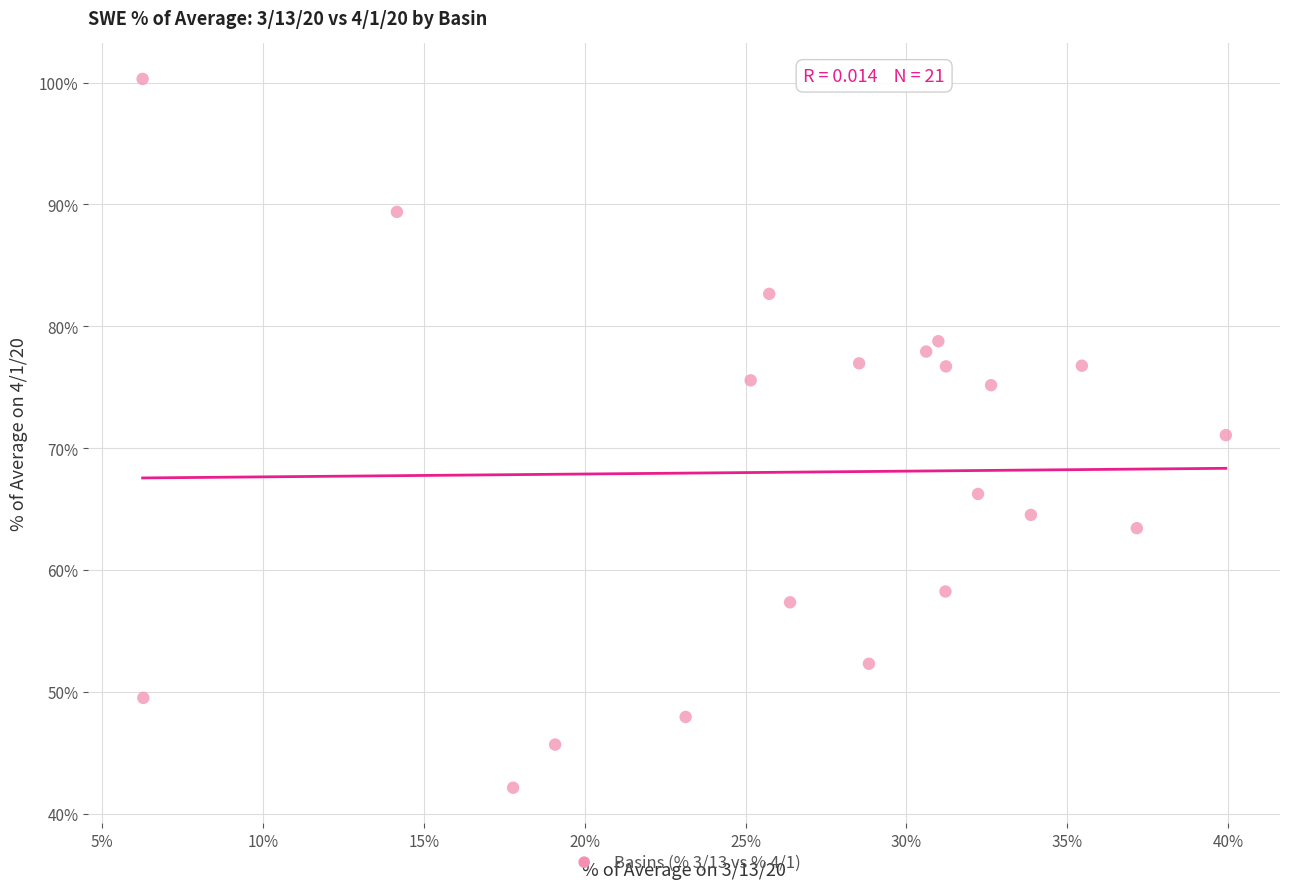

What is the range of Y values (max minus min)?

58.2